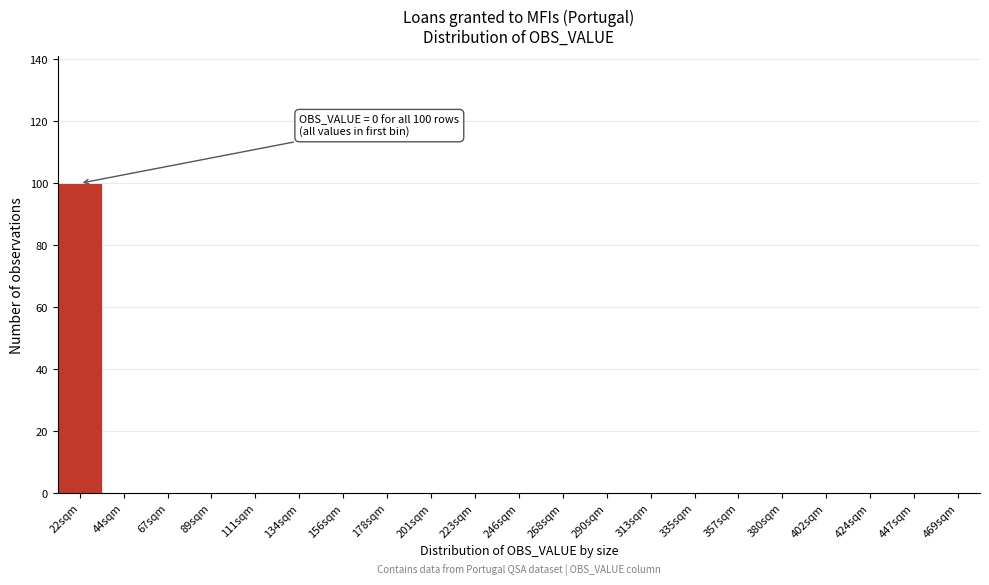

Reading right to left, transcribe all the data shown in this chart.

469sqm=0	447sqm=0	424sqm=0	402sqm=0	380sqm=0	357sqm=0	335sqm=0	313sqm=0	290sqm=0	268sqm=0	246sqm=0	223sqm=0	201sqm=0	178sqm=0	156sqm=0	134sqm=0	111sqm=0	89sqm=0	67sqm=0	44sqm=0	22sqm=100